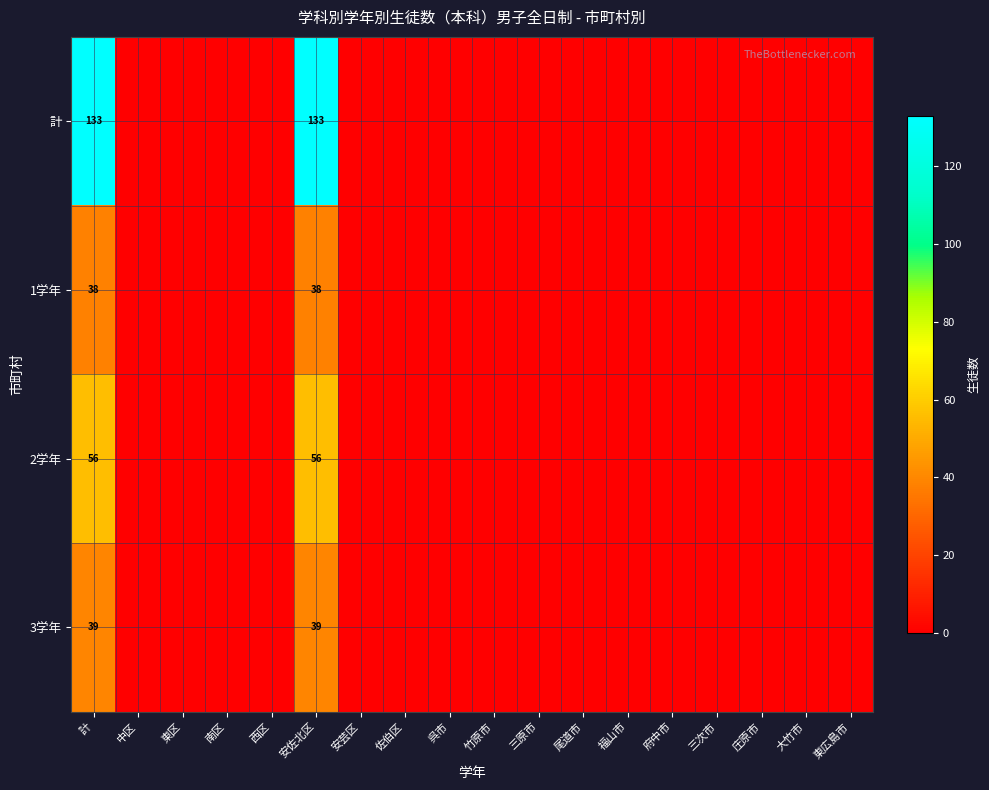

How many distinct data groups are displayed?

4